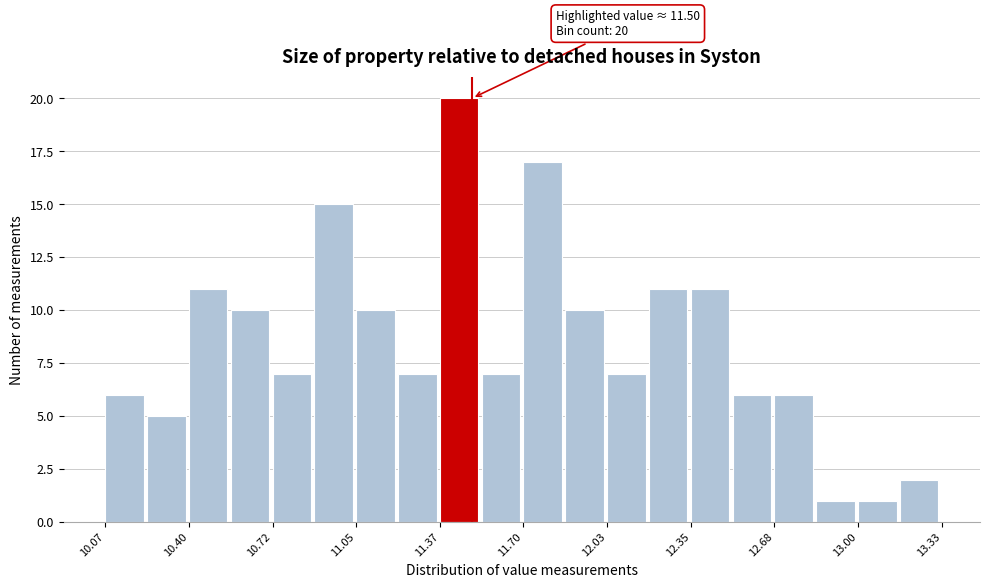

Around what value on the x-axis is the tallest bar? Give the approximate position of its centre, as read against the axis.

11.45